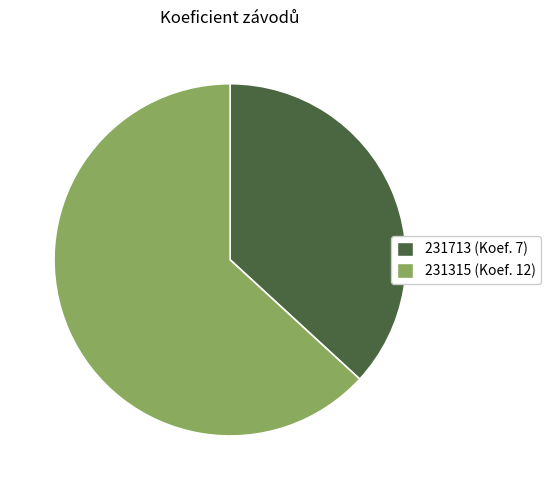

Do 231713 (Koef. 7) and 231315 (Koef. 12) together represent more than half of the pie?

Yes